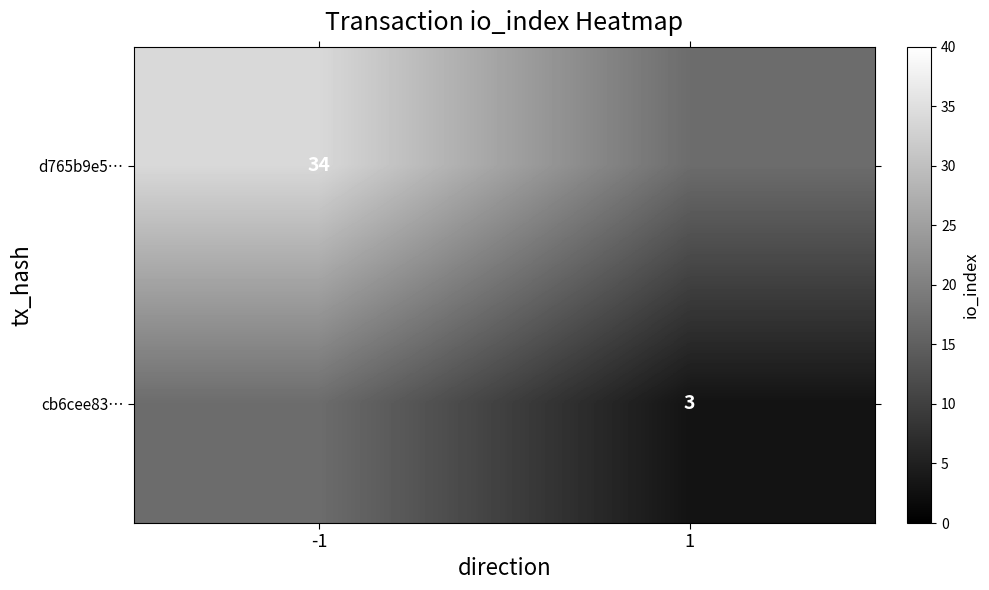

Is it true that cb6cee83… equals 5 at 1?

False